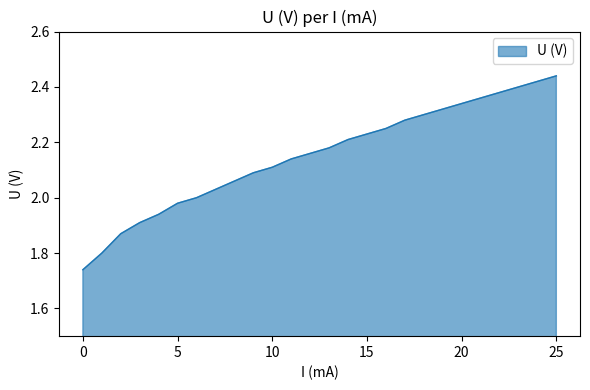

What is the difference between the maximum and minimum values?

0.7